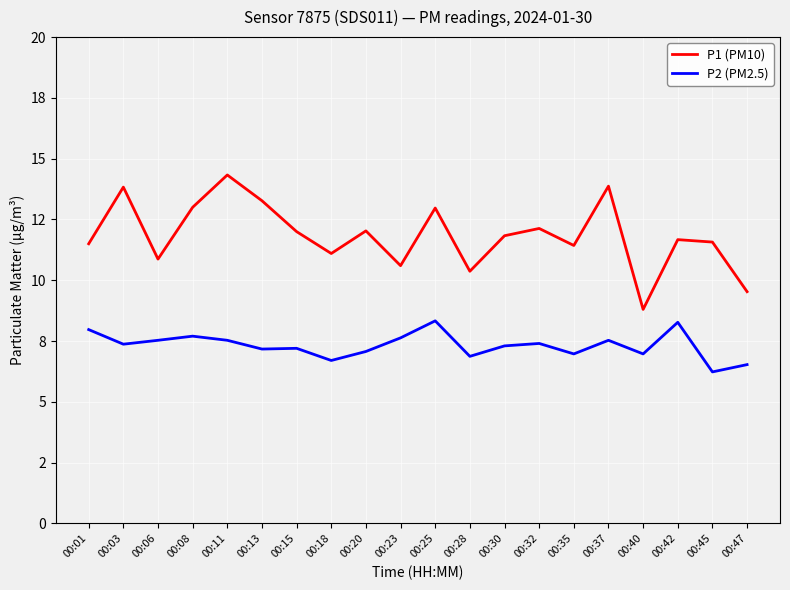

What are all the series names shown in the legend?

P1 (PM10), P2 (PM2.5)